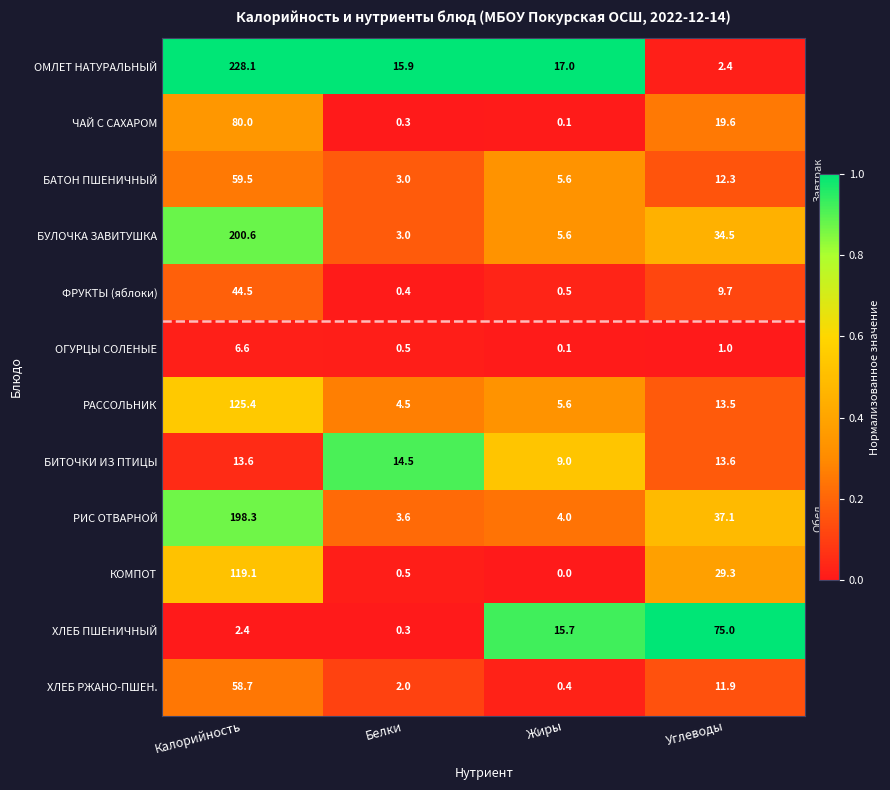

At which label does ФРУКТЫ (яблоки) first exceed 9?

Калорийность